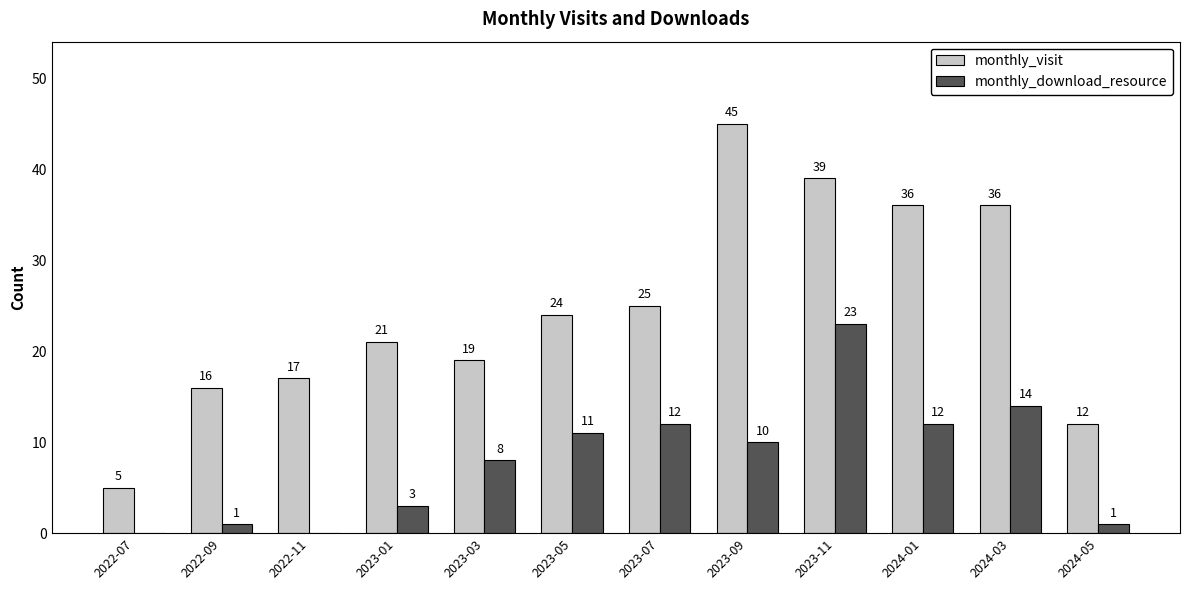

At which label is monthly_download_resource closest to 11?

2023-05